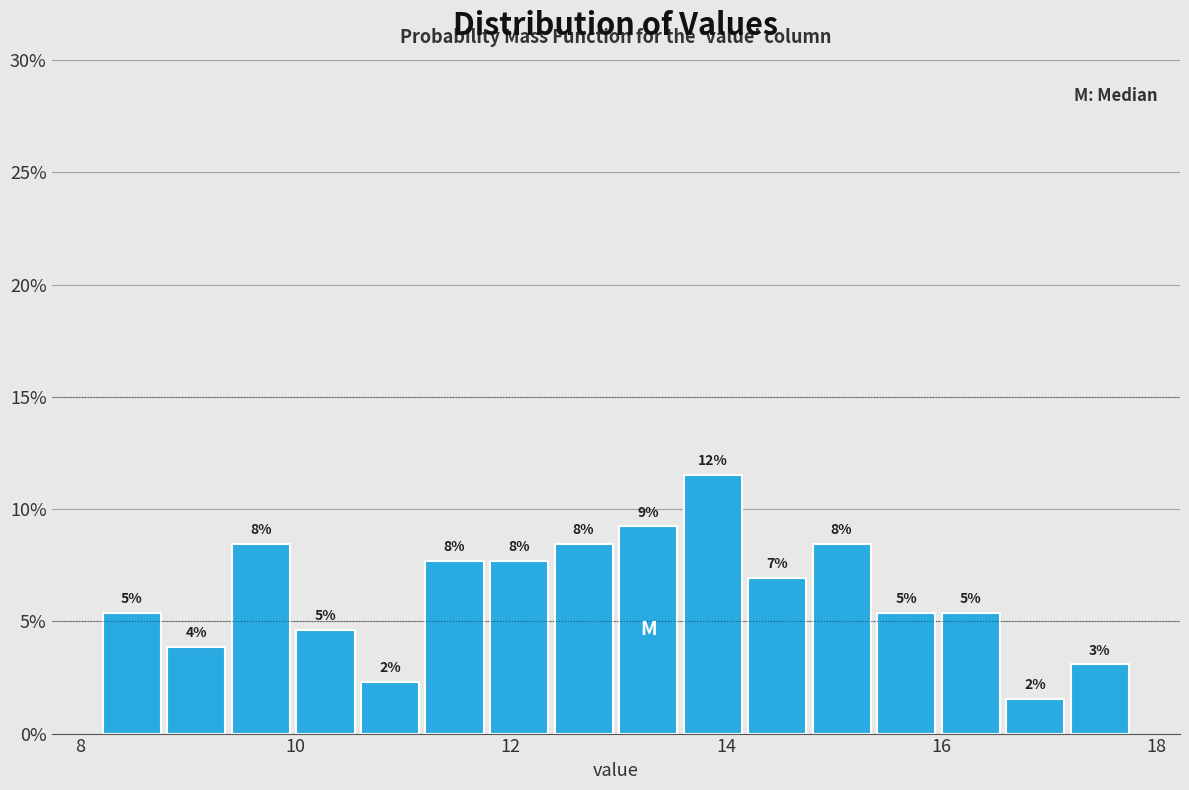

Around what value on the x-axis is the tallest bar? Give the approximate position of its centre, as read against the axis.

13.8